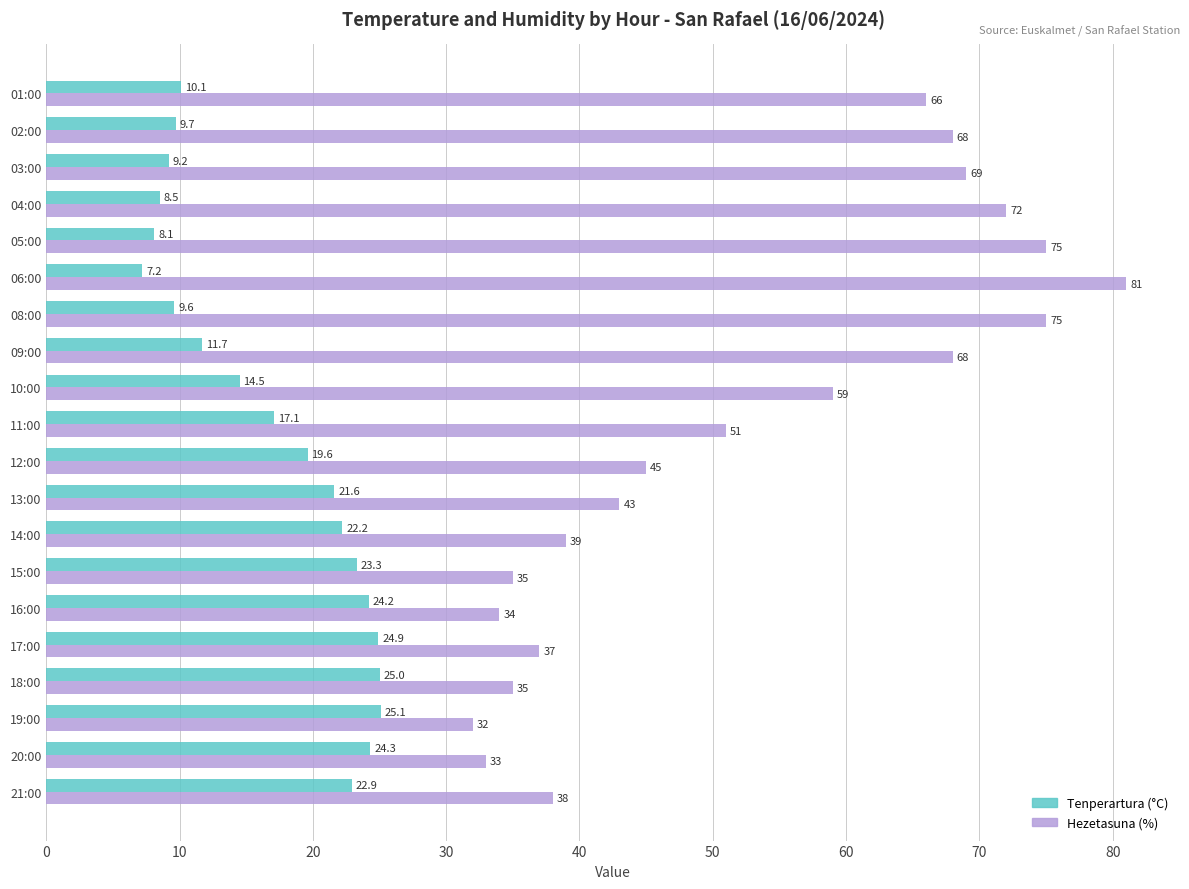

At which label is Tenperartura (°C) closest to 16?

11:00